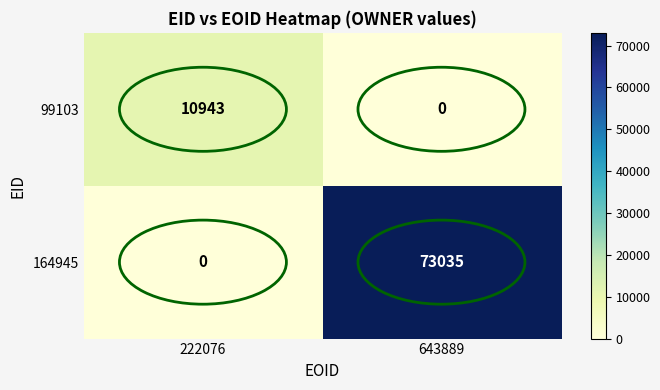

What is the sum of all 164945 values?

73035